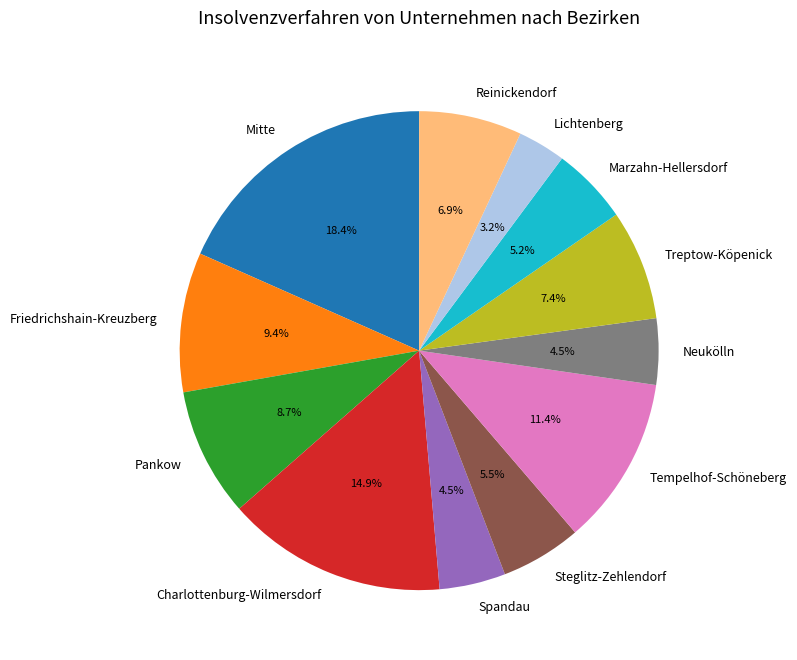

What is the ratio of the value at Pankow to the value at Neukölln?

1.9